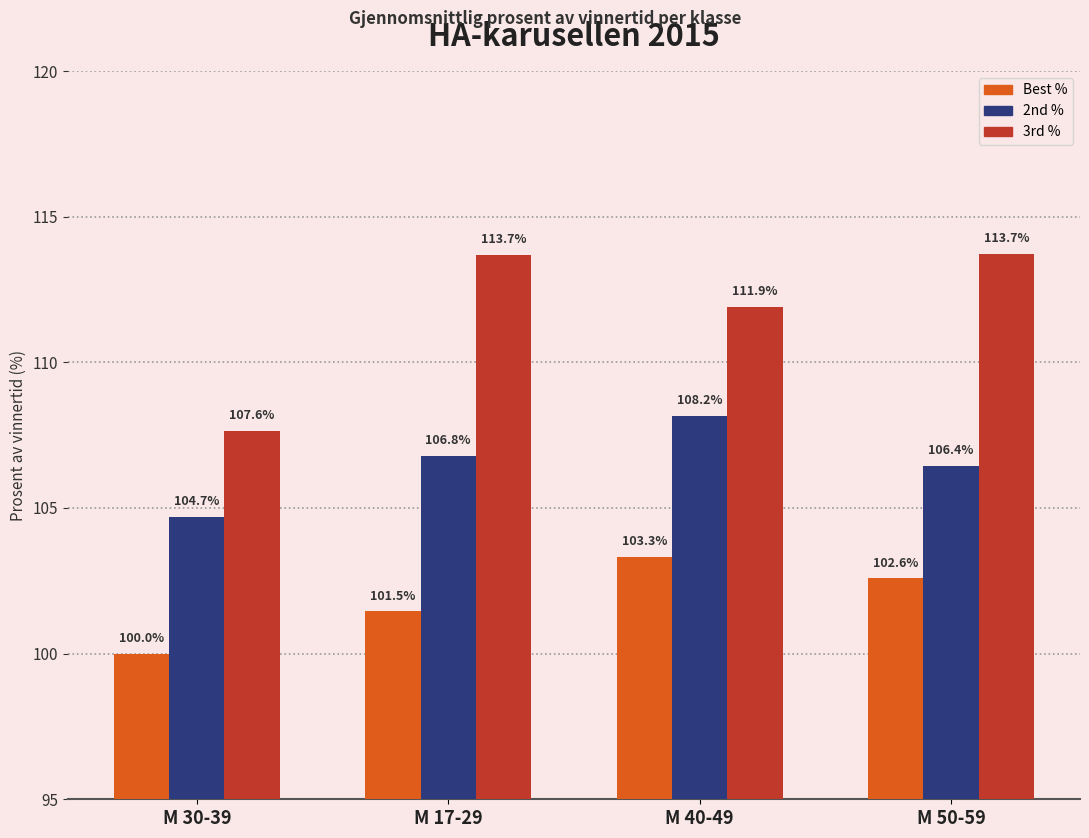

Is it true that Best % equals 185.4 at M 40-49?

False